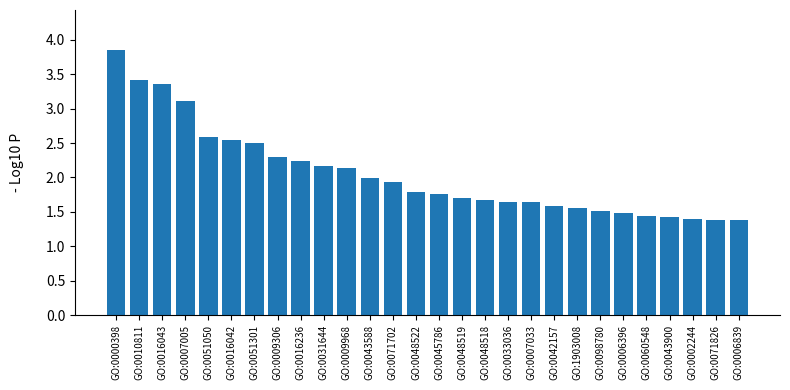

What position from the right is GO:0051301?

22